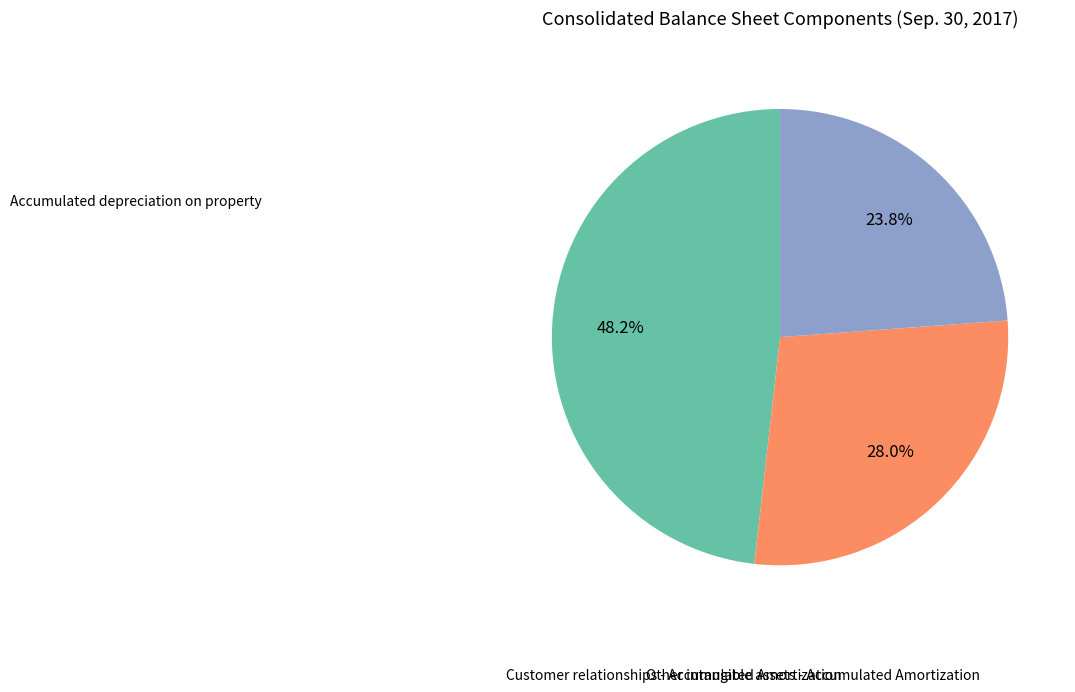

To the nearest percent, what is the difference between the largest and smallest slice percentages?

24%